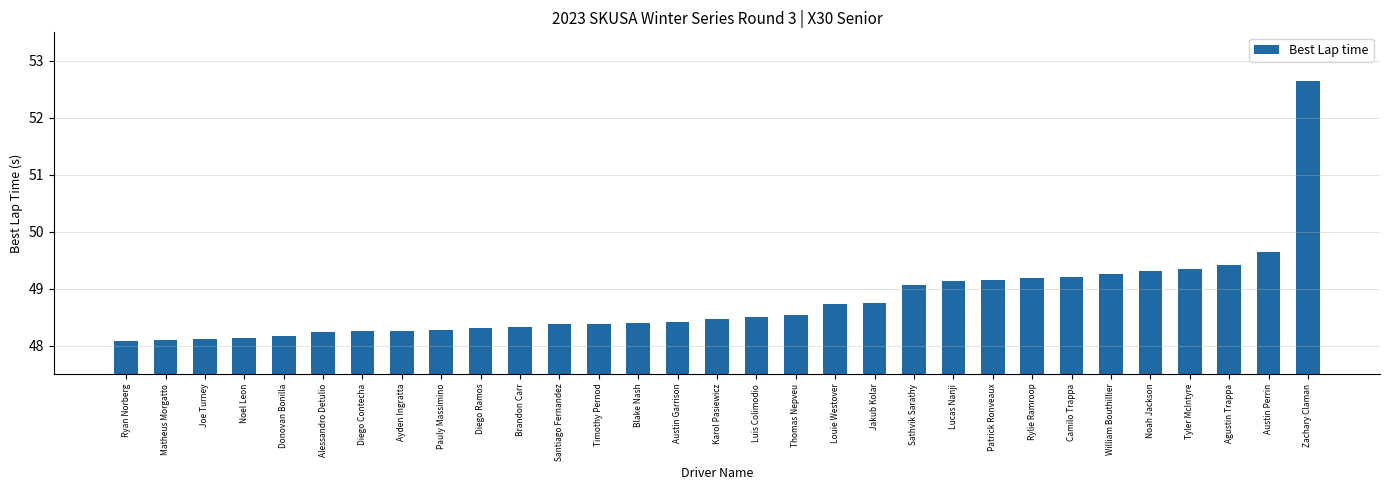

What position from the right is Austin Perrin?

2